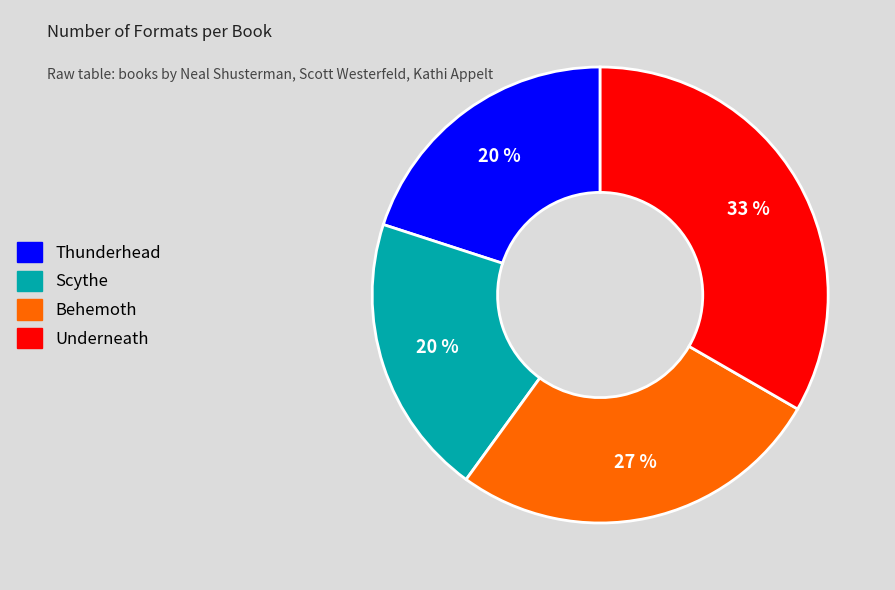

Which has a higher value, Thunderhead or Underneath?

Underneath